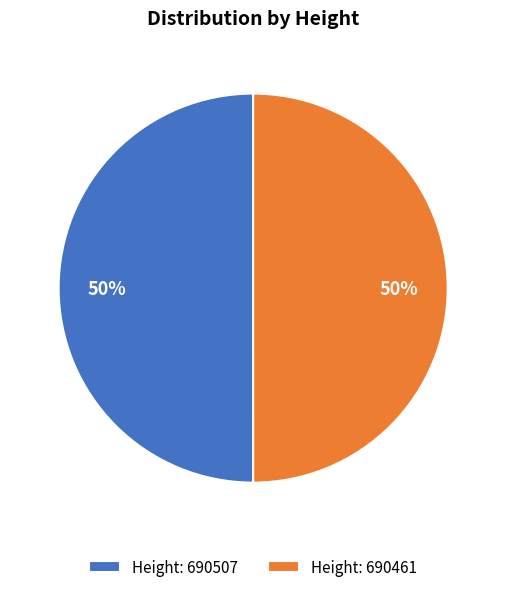

To the nearest percent, what percentage of the pie is Height: 690507?

50%